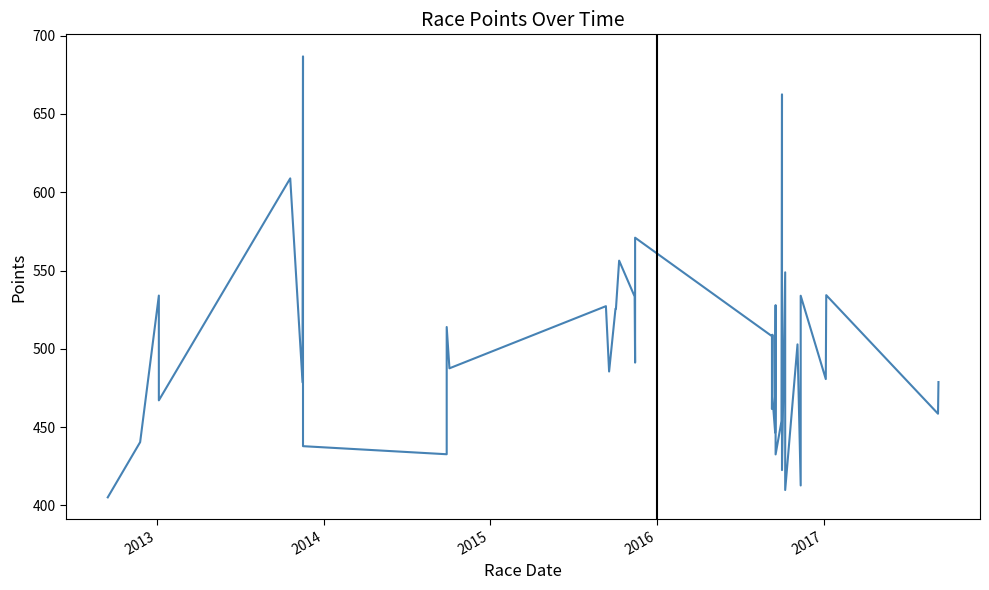

How many interior local valleys (lower than both neighbors) does the data have?

14